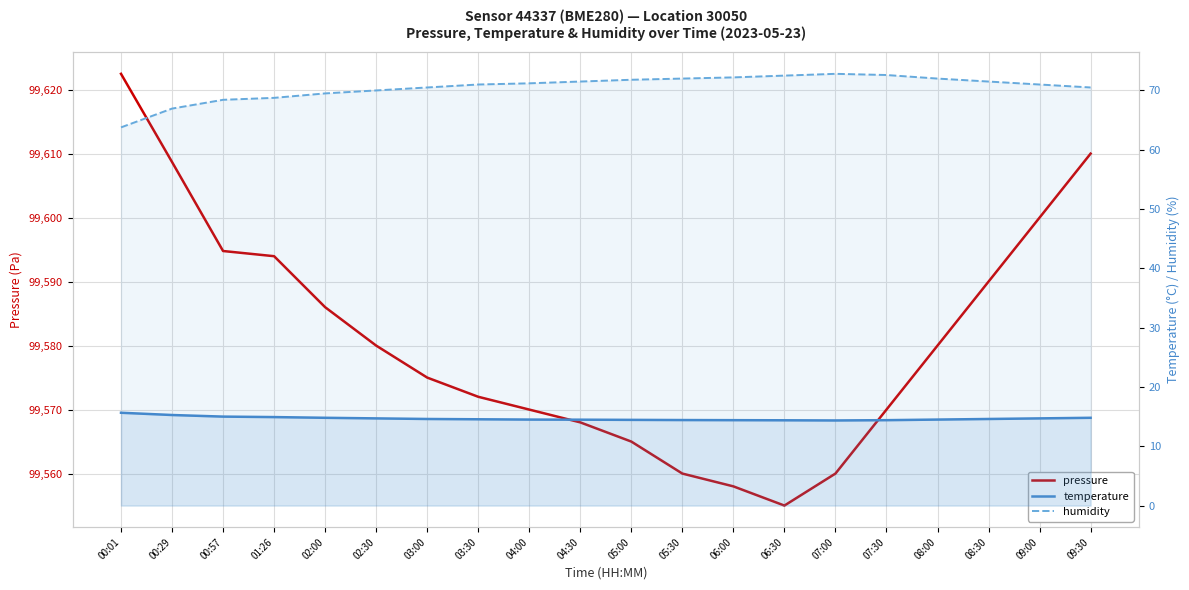

Reading left to right, transcribe all the data shown in this chart.

pressure: 99622.5	99608.7	99594.8	99594.0	99586.0	99580.0	99575.0	99572.0	99570.0	99568.0	99565.0	99560.0	99558.0	99555.0	99560.0	99570.0	99580.0	99590.0	99600.0	99610.0
temperature: 15.7	15.3	15.0	14.9	14.8	14.7	14.6	14.6	14.5	14.5	14.4	14.4	14.4	14.4	14.3	14.4	14.5	14.6	14.7	14.8
humidity: 63.8	66.9	68.4	68.8	69.5	70.0	70.5	71.0	71.2	71.5	71.8	72.0	72.2	72.5	72.8	72.6	72.0	71.5	71.0	70.5